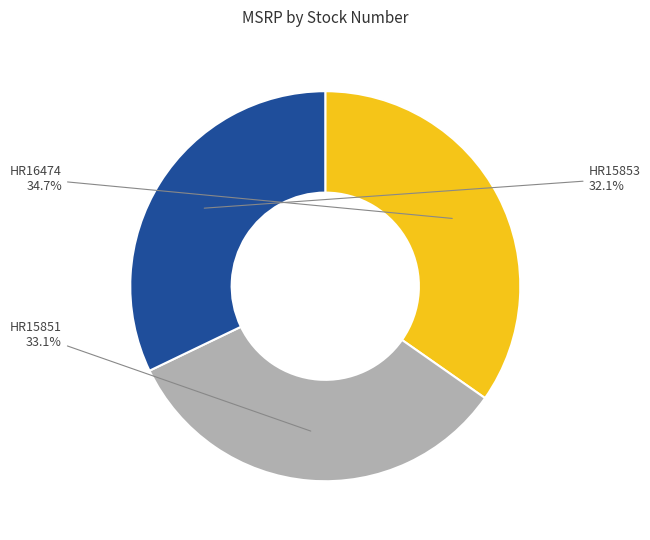

Is there a majority slice in this chart?

No